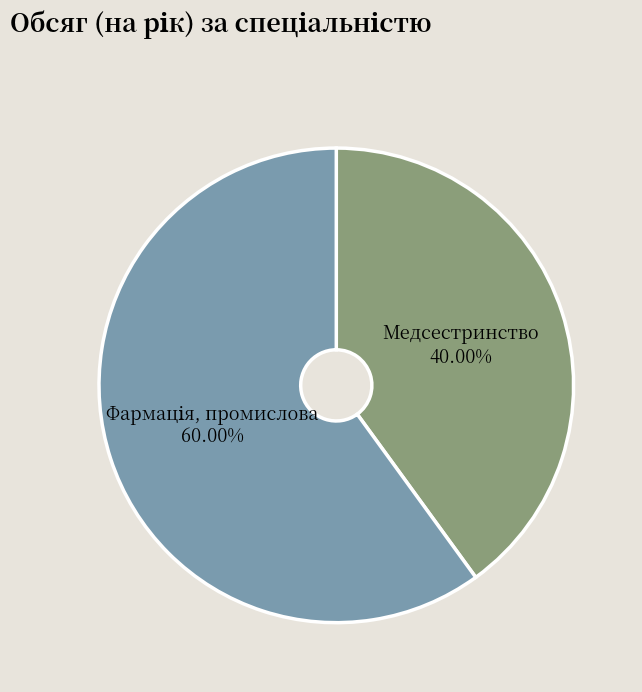

Is there any slice that represents more than half of the pie?

Yes